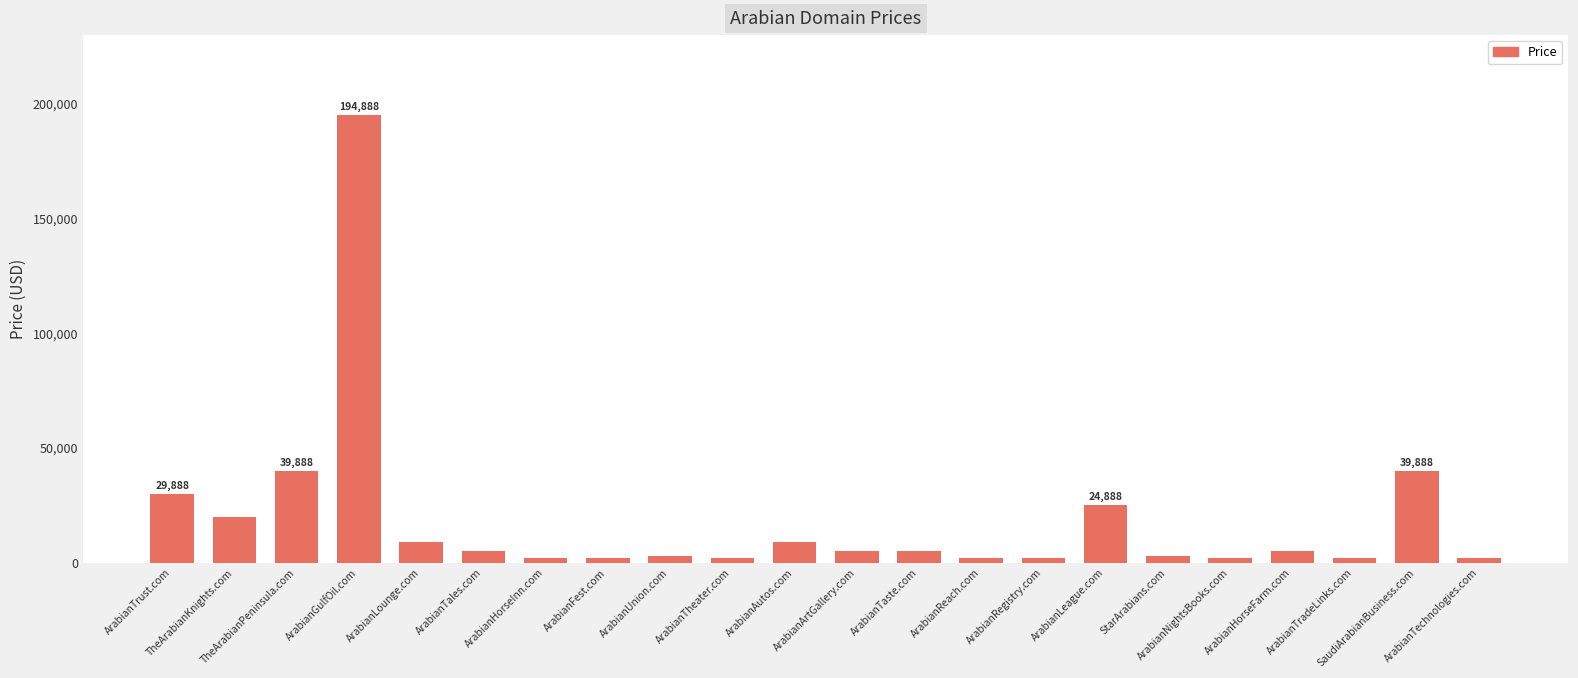

Where does the data first go above 4888?

ArabianTrust.com